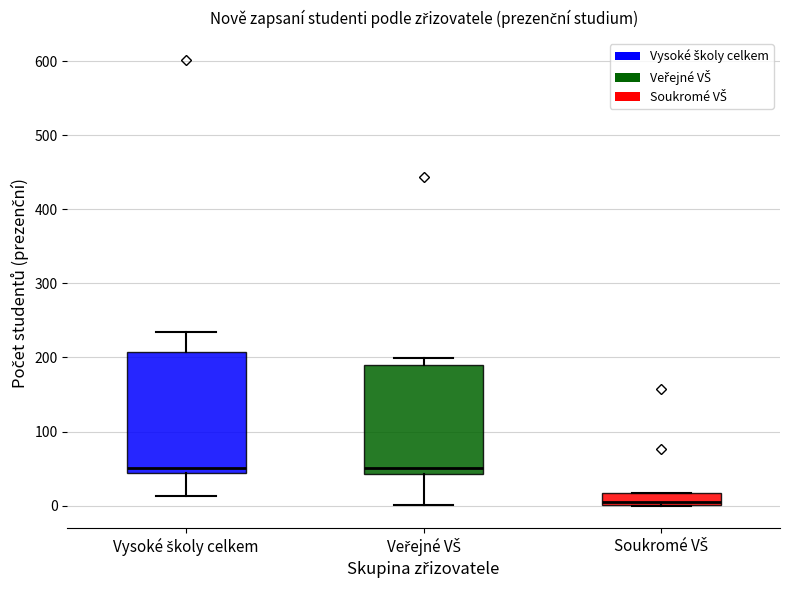

Comparing the boxes themselves (not the whiskers), which one is the tallest?

Vysoké školy celkem